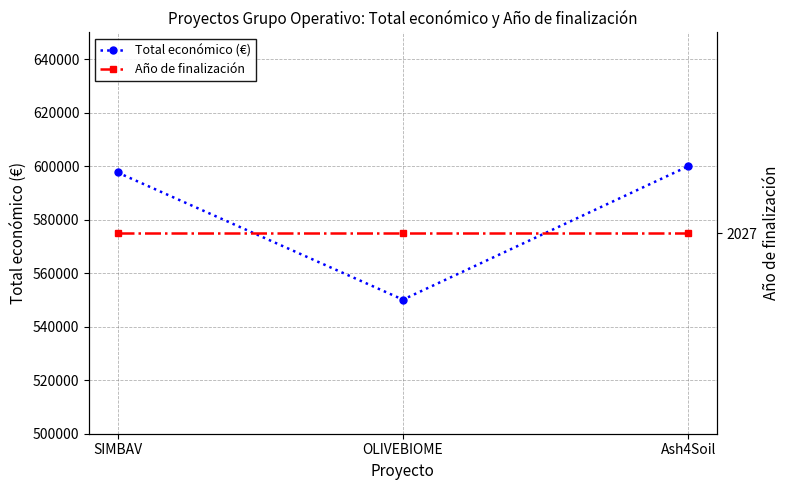

What is the total value across all series at OLIVEBIOME?

552138